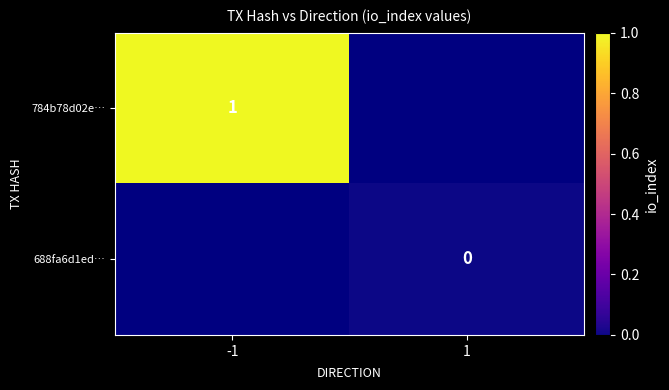

Is the value of 688fa6d1ed… at 1 greater than the value of 784b78d02e… at -1?

No